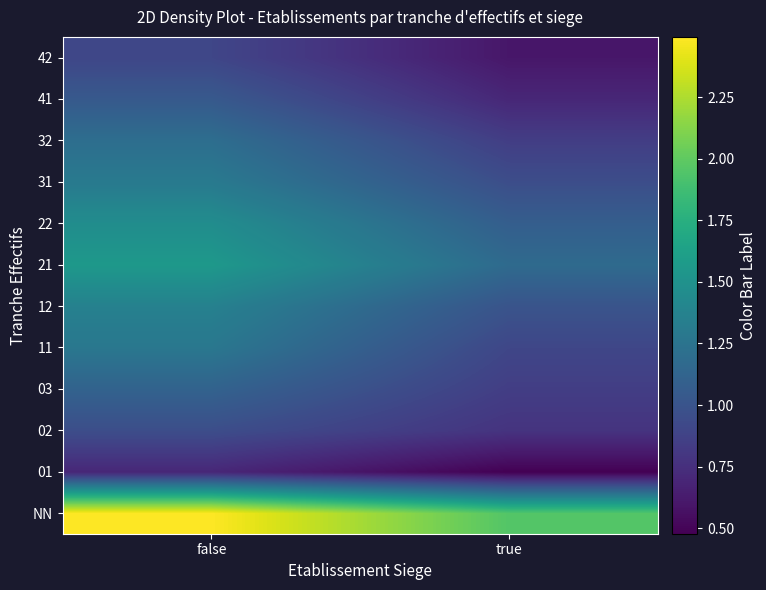

How many distinct data groups are displayed?

12